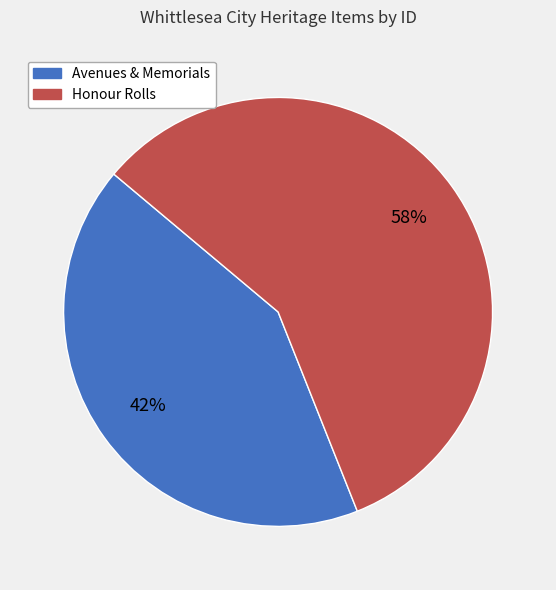

To the nearest percent, what is the average slice percentage?

50%